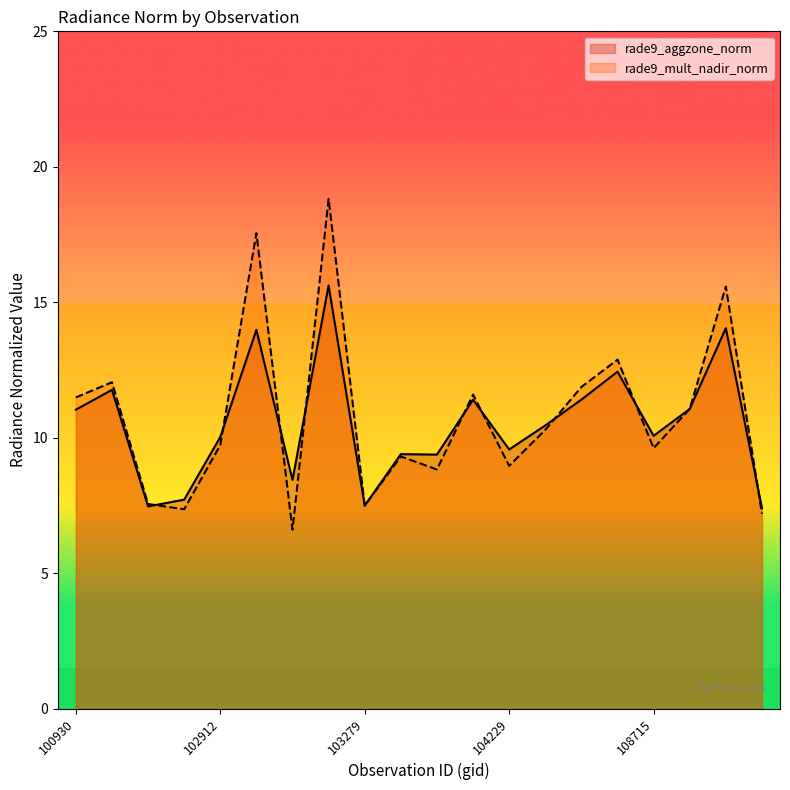

What is the value of the rade9_mult_nadir_norm point at the 3rd from the left?

7.6